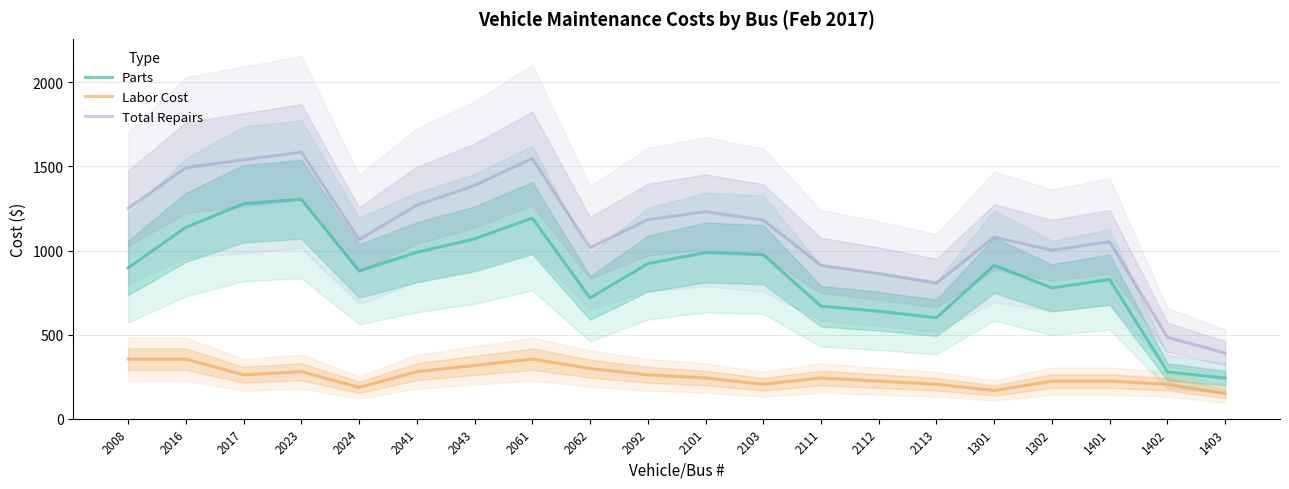

Reading left to right, what are all the values shown in this chart?

Parts: 2008=896.7	2016=1138.3	2017=1278.3	2023=1305.0	2024=878.3	2041=989.7	2043=1069.3	2061=1193.0	2062=718.3	2092=922.0	2101=988.3	2103=976.0	2111=669.7	2112=639.3	2113=600.7	1301=912.3	1302=778.0	1401=828.0	1402=279.3	1403=241.3
Labor Cost: 2008=354.7	2016=354.7	2017=261.3	2023=280.0	2024=186.7	2041=280.0	2043=317.3	2061=354.7	2062=298.7	2092=261.3	2101=242.7	2103=205.3	2111=242.7	2112=224.0	2113=205.3	1301=168.0	1302=224.0	1401=224.0	1402=205.3	1403=149.3
Total Repairs: 2008=1251.3	2016=1493.0	2017=1539.7	2023=1585.0	2024=1065.0	2041=1269.7	2043=1386.7	2061=1547.7	2062=1017.0	2092=1183.3	2101=1231.0	2103=1181.3	2111=912.3	2112=863.3	2113=806.0	1301=1080.3	1302=1002.0	1401=1052.0	1402=484.7	1403=390.7